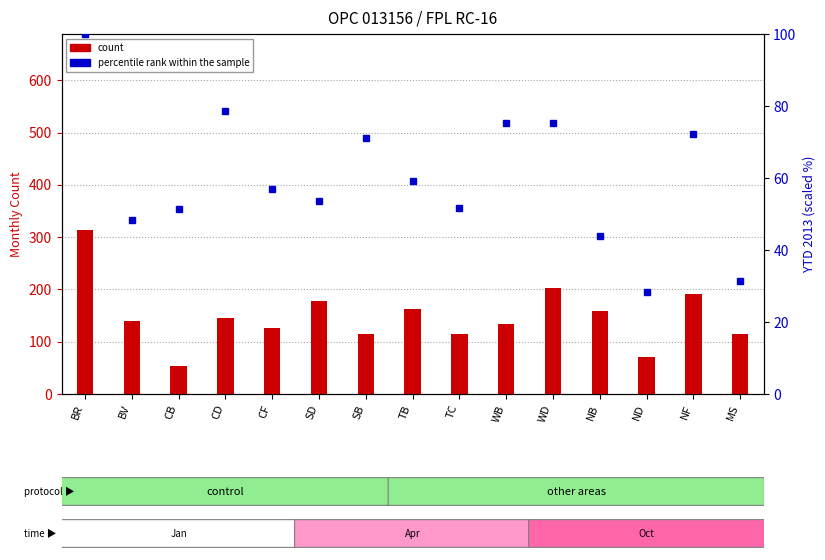

Between SD and WD, which series saw the biggest shift?

count